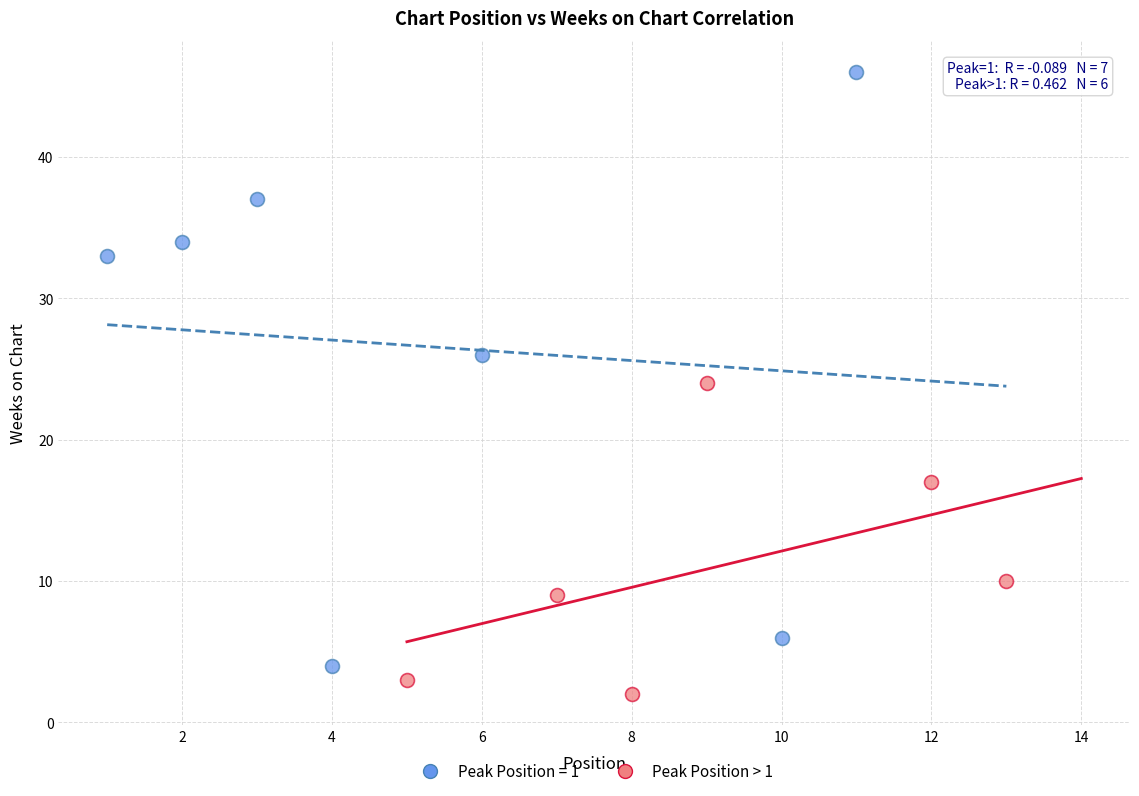

Which series has the largest Y range (max minus min)?

Peak Position = 1